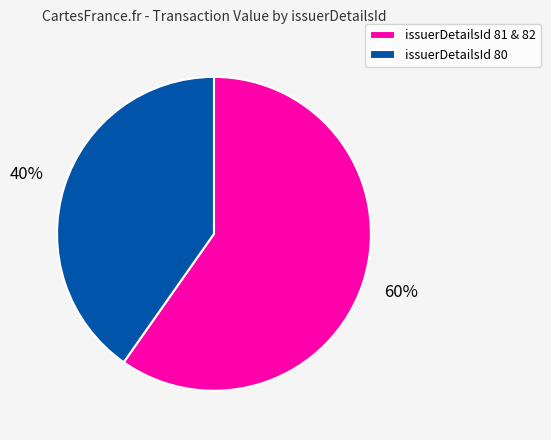

Is there any slice that represents more than half of the pie?

Yes